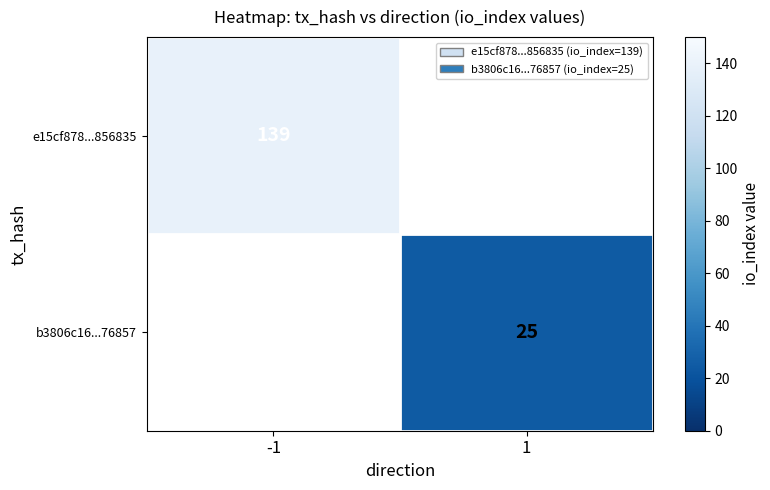

True or false: b3806c16...76857 has a value of 25 at 1.

True